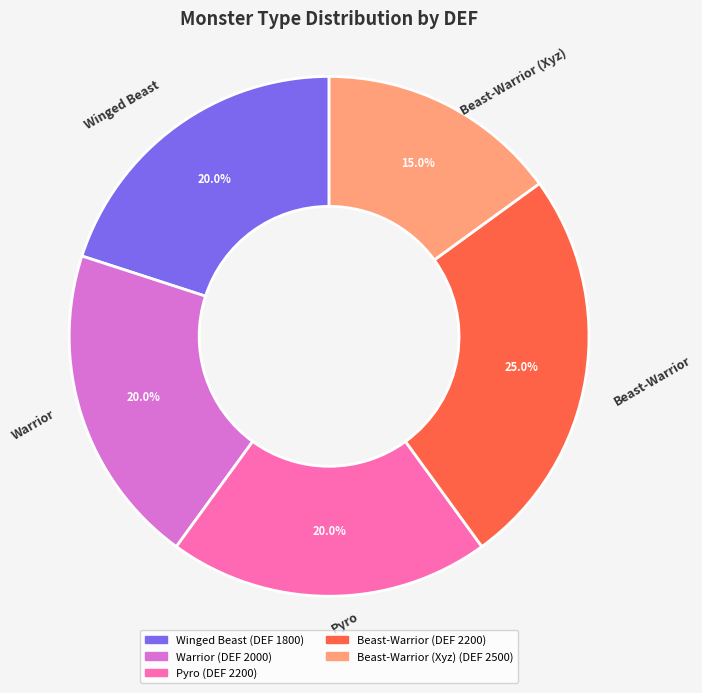

Is there any slice that represents more than half of the pie?

No